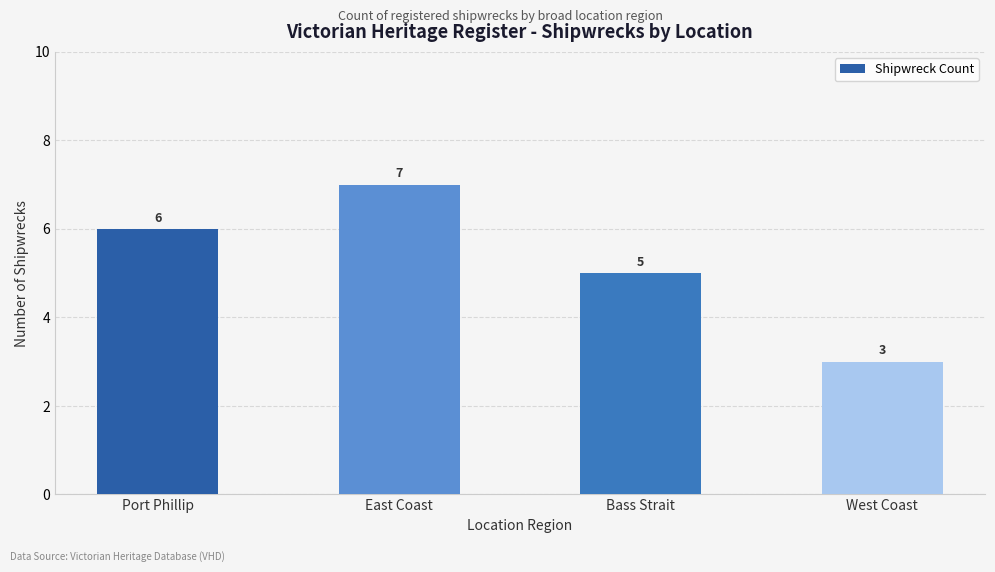

Count the values in the range 5 to 7.

3